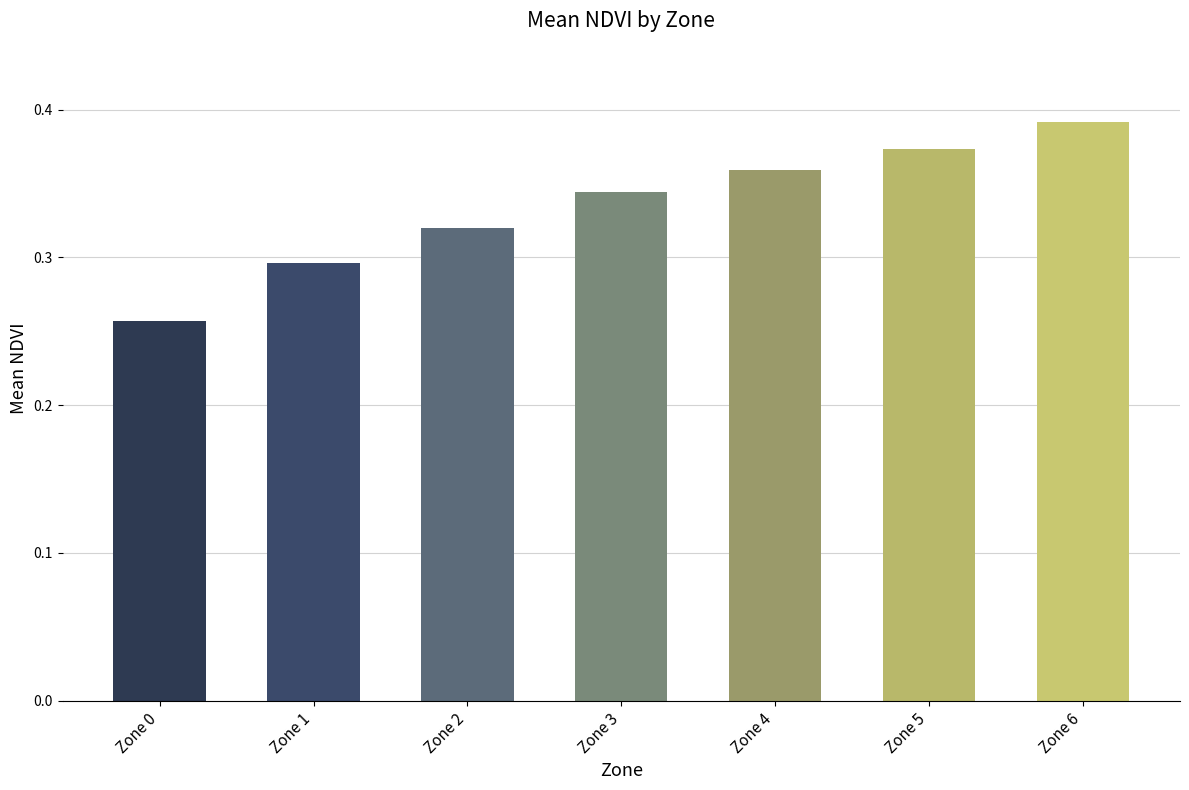

Which label corresponds to the smallest value in the chart?

Zone 0